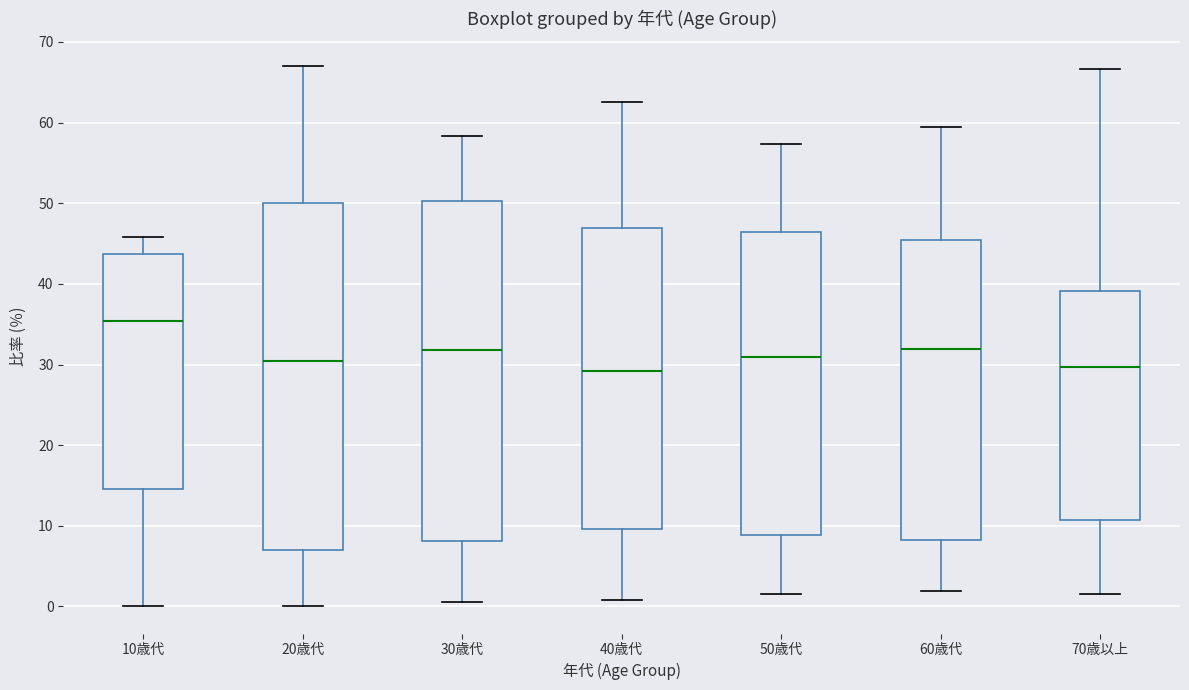

Where is the lower edge of the box for 50歳代 on the y-axis? The values are not printed on the chart, so give them approximately, as read against the axis.

9